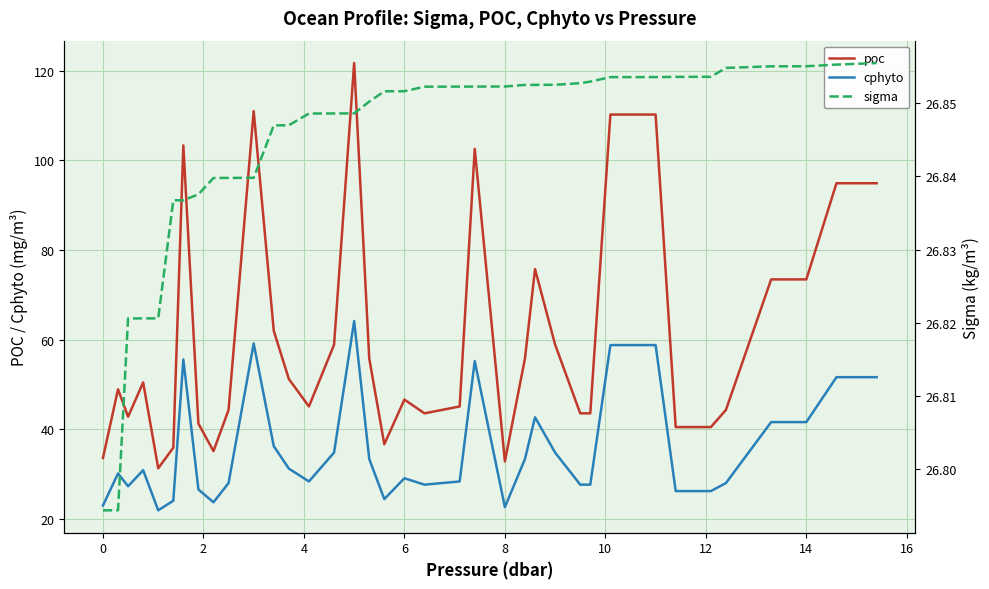

What are all the series names shown in the legend?

poc, cphyto, sigma